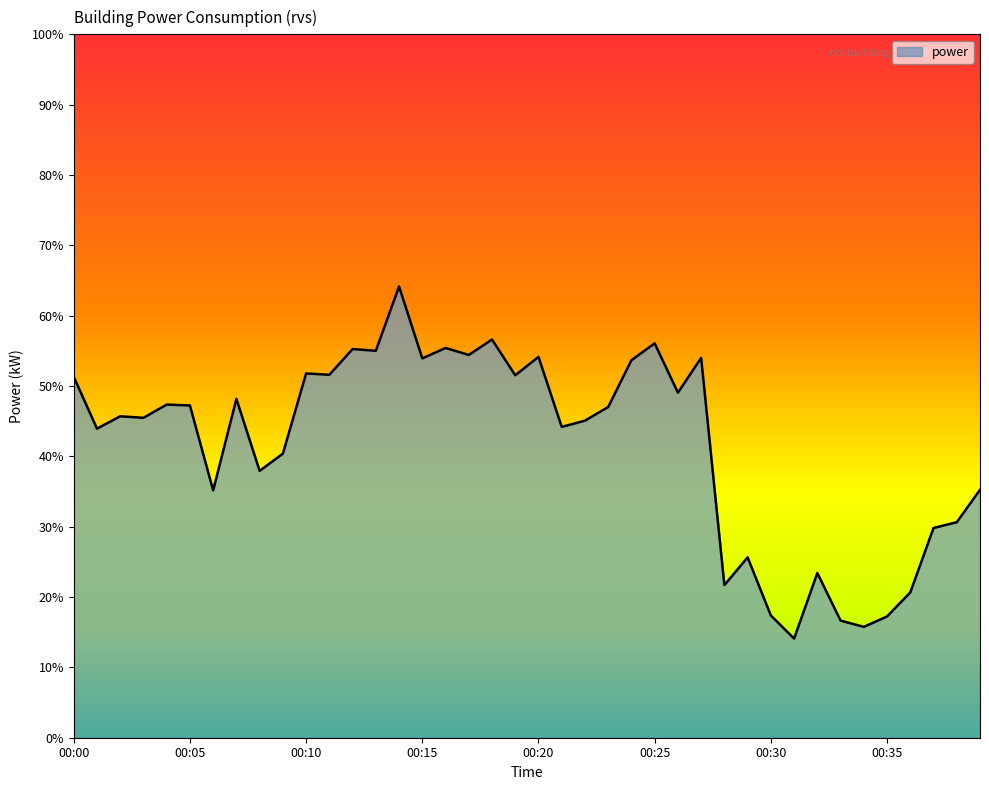

What is the difference between the maximum and minimum values?

50.1